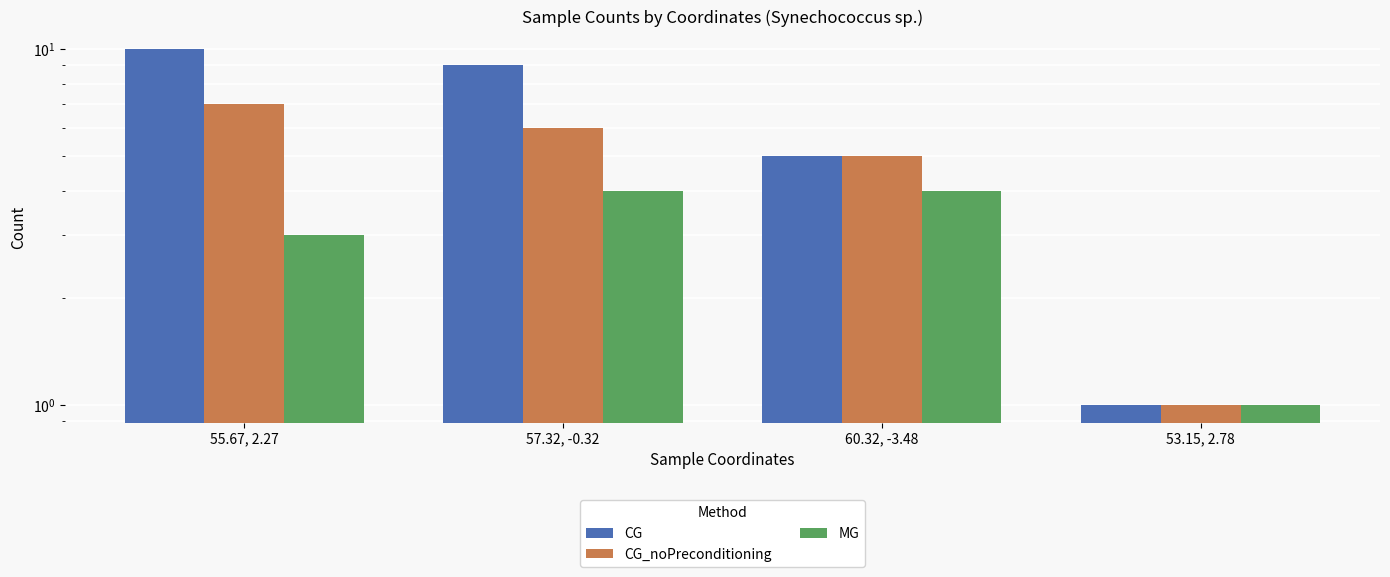

What is the average value of the MG series?

3